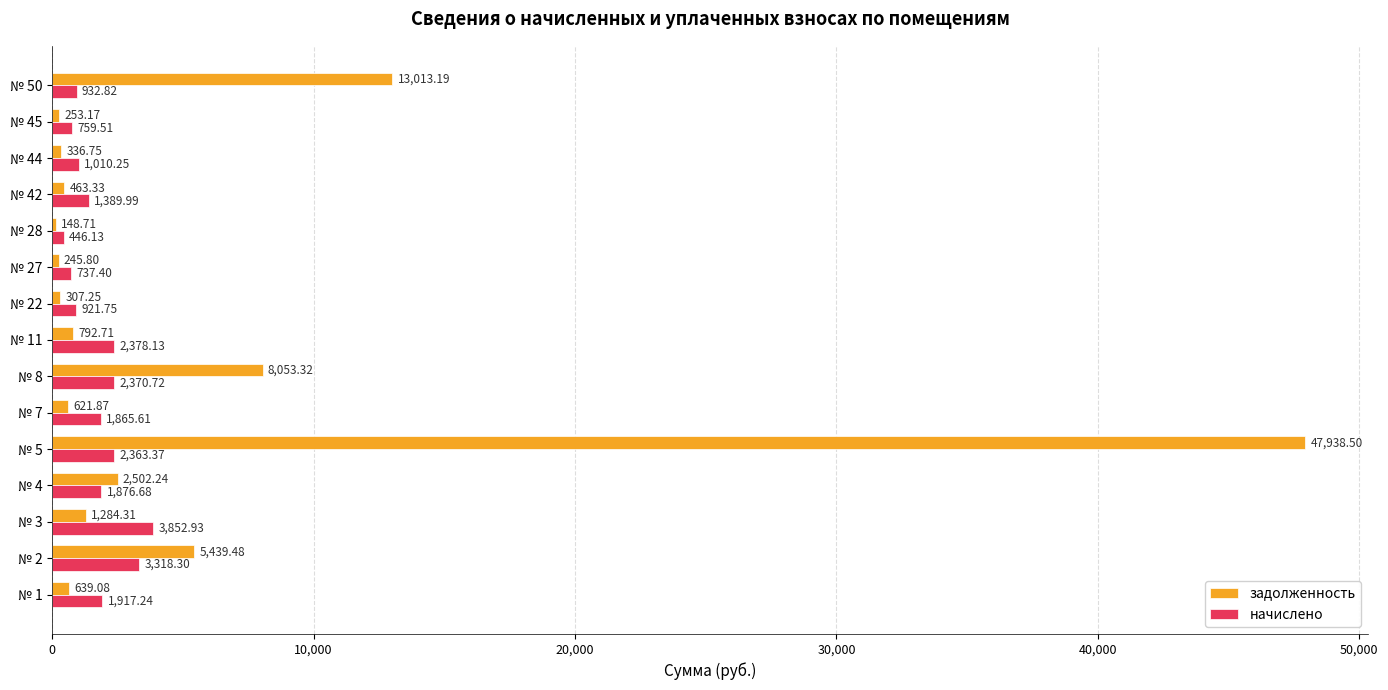

What is the sum of the задолженность values at № 1 and № 7?

1261.0